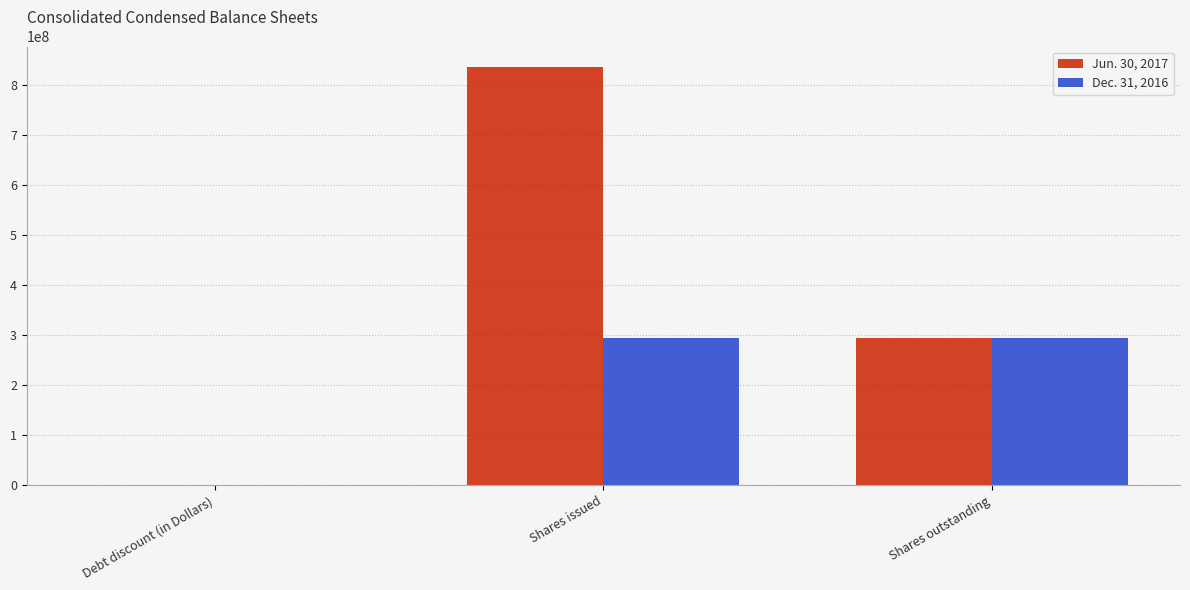

Is it true that Jun. 30, 2017 equals 295065317 at Shares outstanding?

True